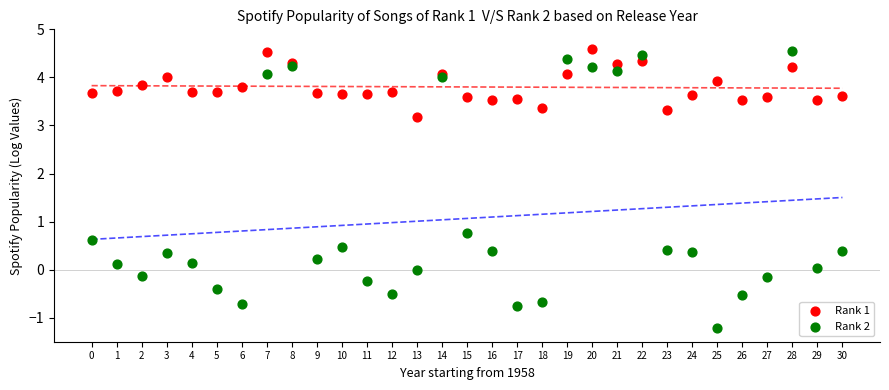

Which series reaches the minimum Y coordinate?

Rank 2